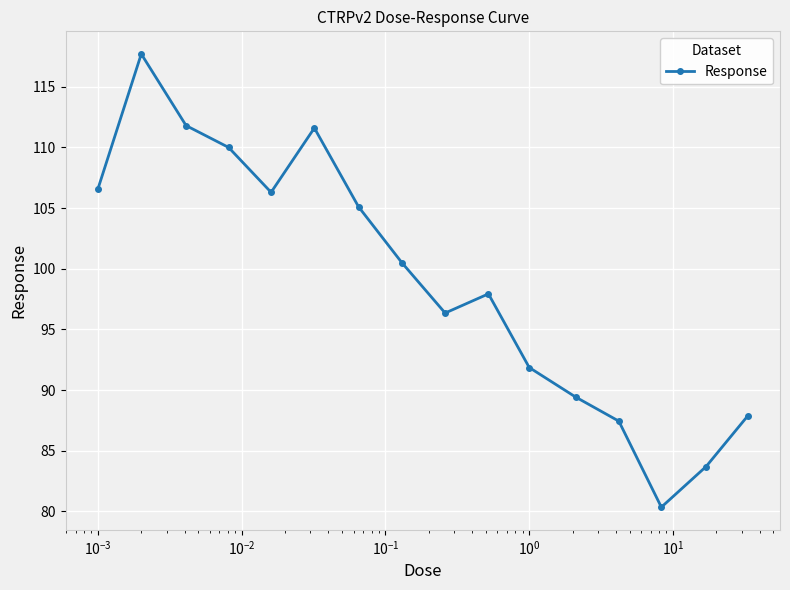

What is the difference between the second highest and second lowest values?

28.1